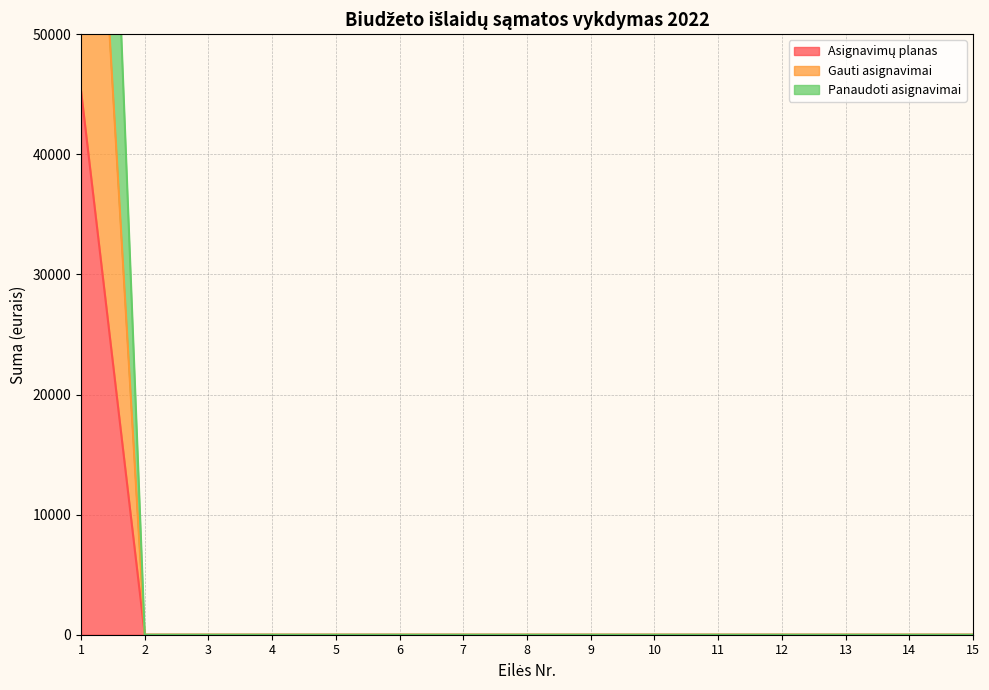

Rank the categories by Asignavimų planas value from lowest to highest.

2, 3, 4, 5, 6, 7, 8, 9, 10, 11, 12, 13, 14, 15, 1